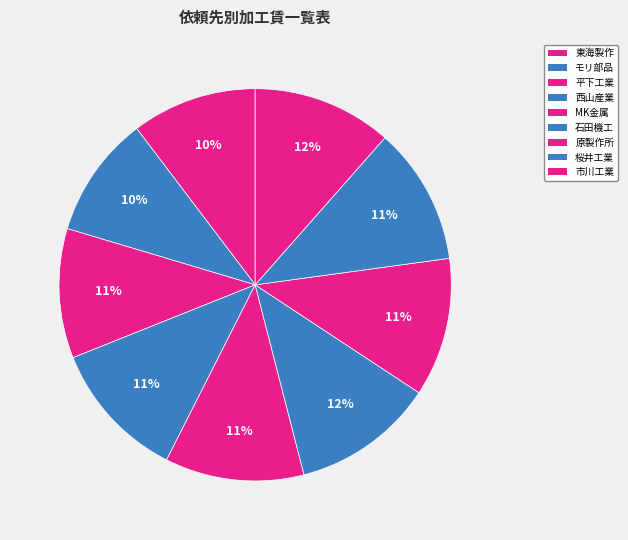

Count the number of slices in the pie.

9